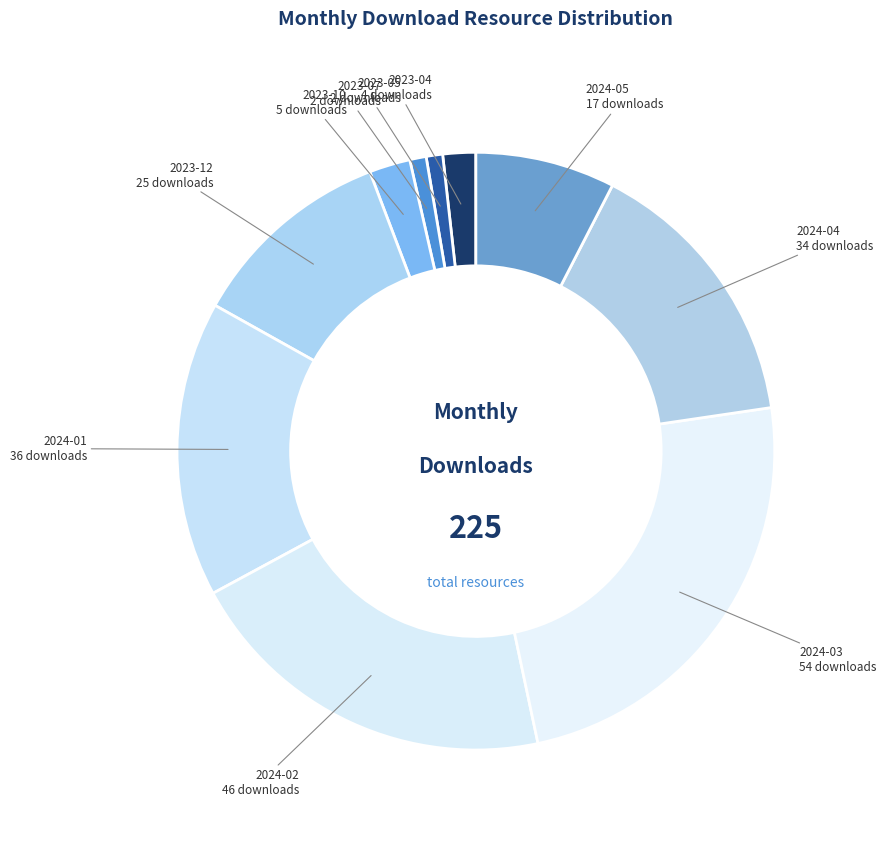

What is the ratio of the value at 2024-05 to the value at 2023-07?

8.5